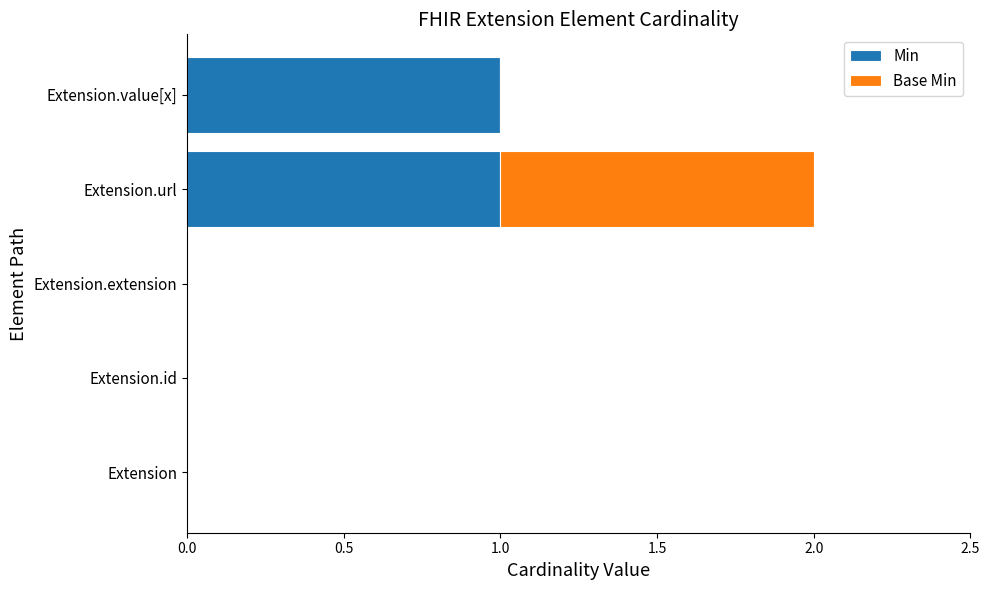

True or false: Min has a value of 2 at Extension.value[x].

False